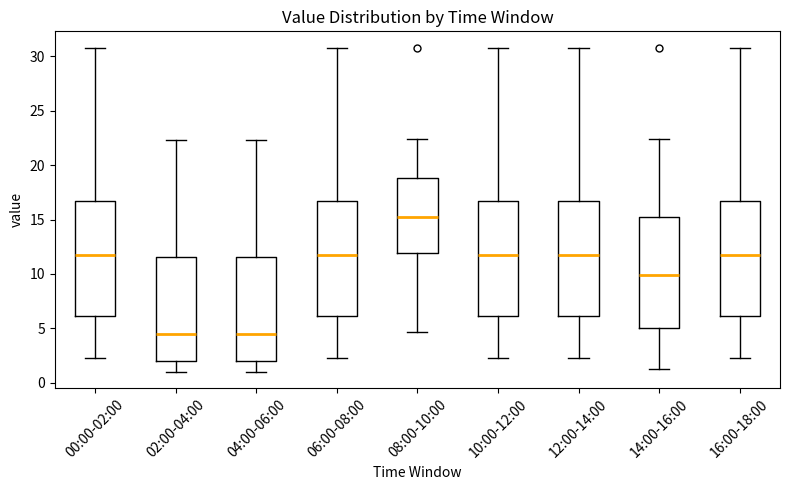

Where does the lower whisker of the box for 08:00-10:00 end on the y-axis? The values are not printed on the chart, so give them approximately, as read against the axis.

4.5